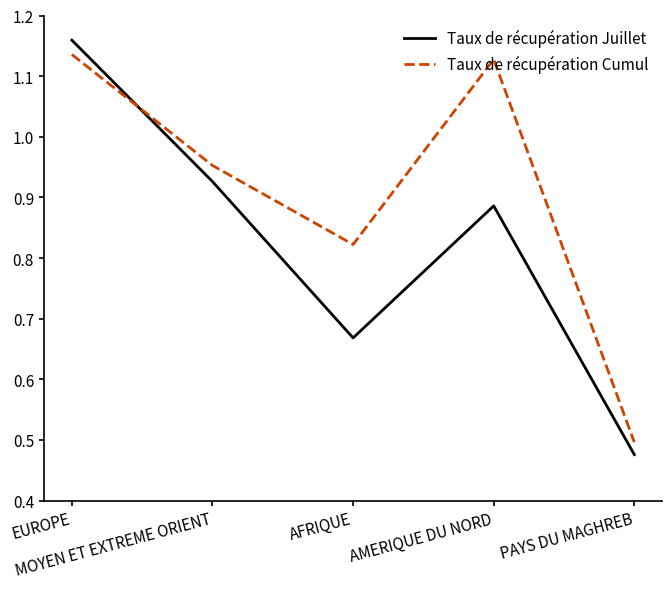

What is the difference between the second highest and second lowest values in the Taux de récupération Juillet series?

0.3